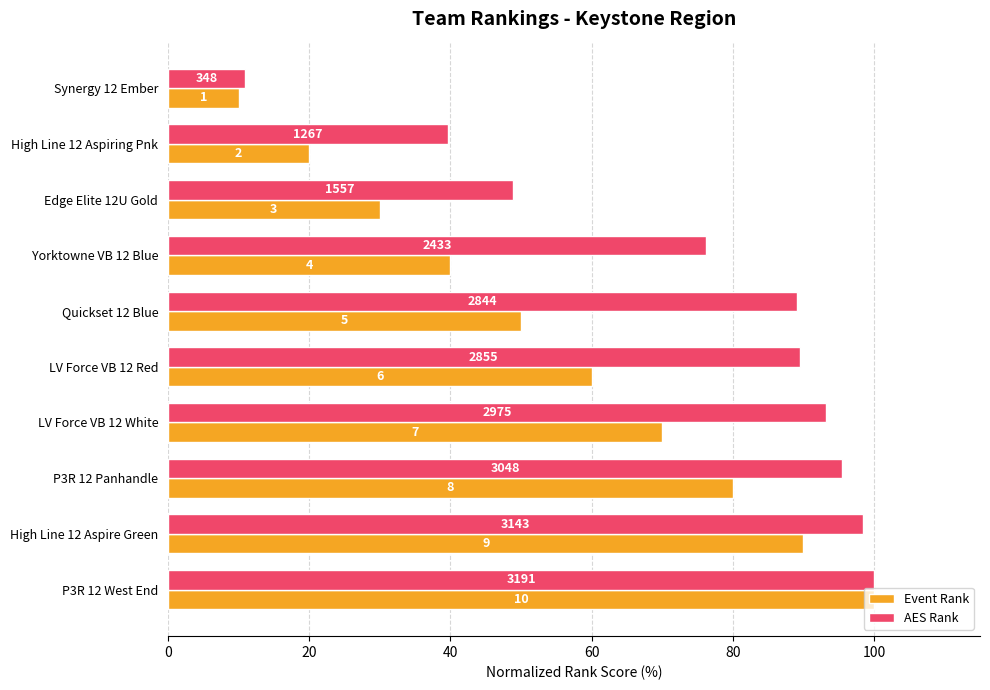

What is the value of the Event Rank bar at the 3rd from the left?

30.0